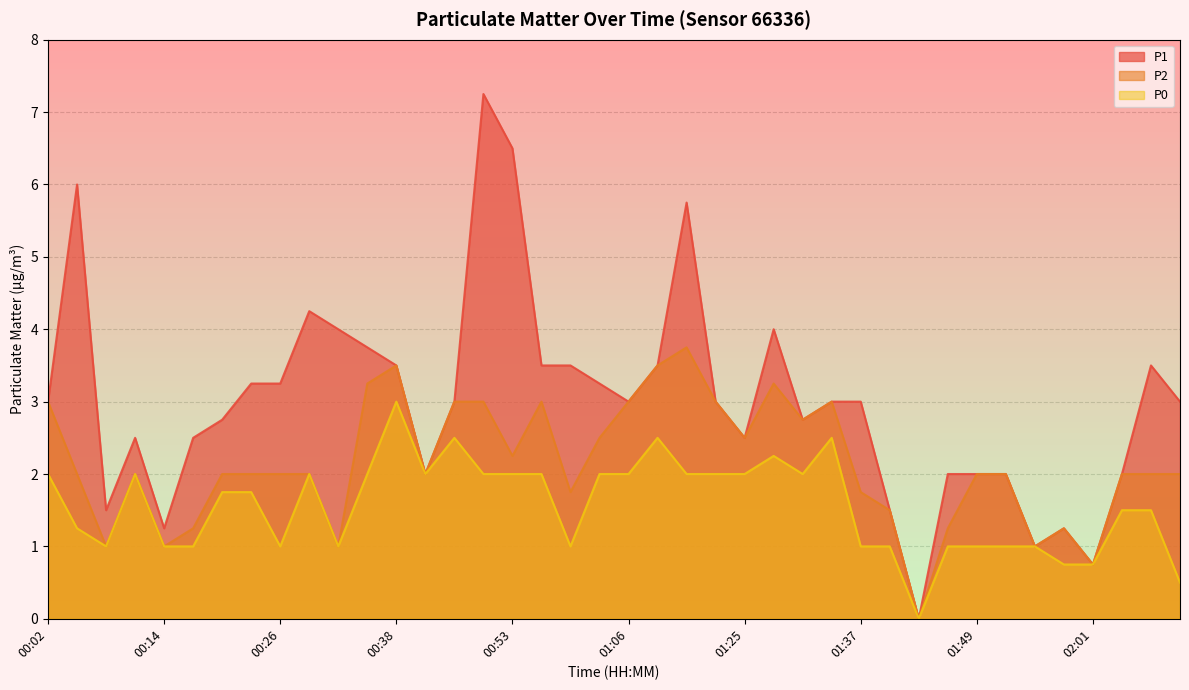

What is the difference between the P1 values at 01:34 and 01:49?

1.0